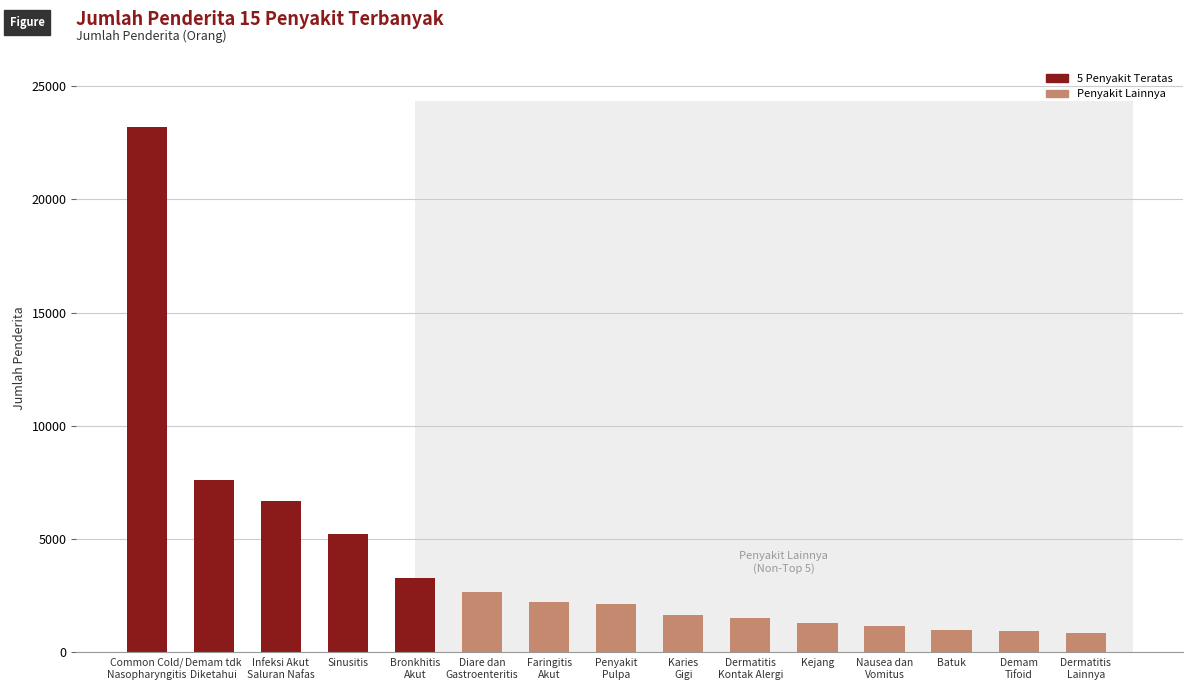

Between Bronkhitis
Akut and Dermatitis
Kontak Alergi, which is larger?

Bronkhitis
Akut